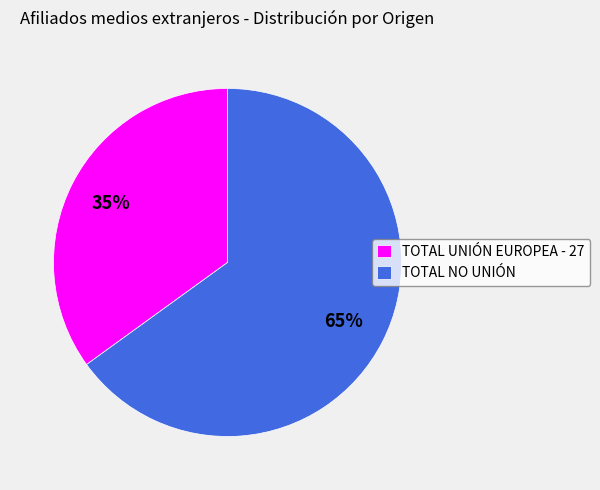

Is there a majority slice in this chart?

Yes